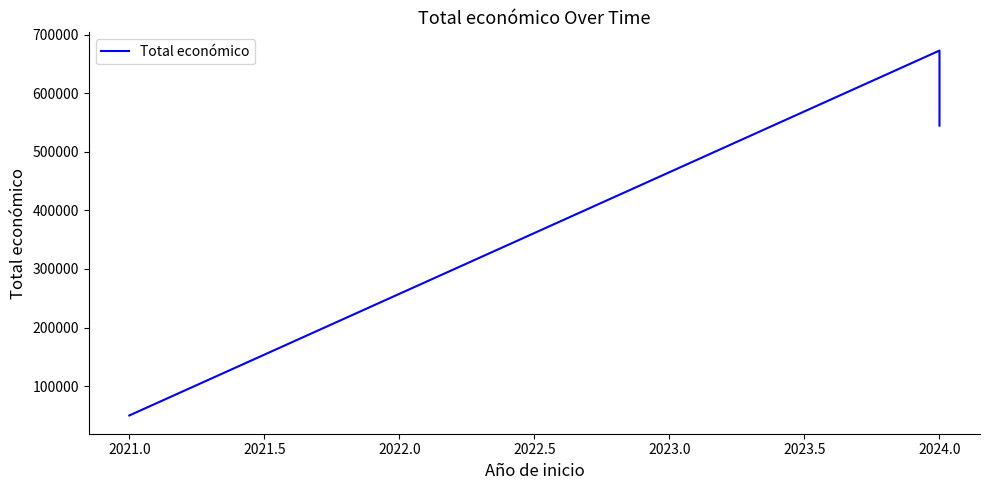

How many categories are shown in the chart?

4